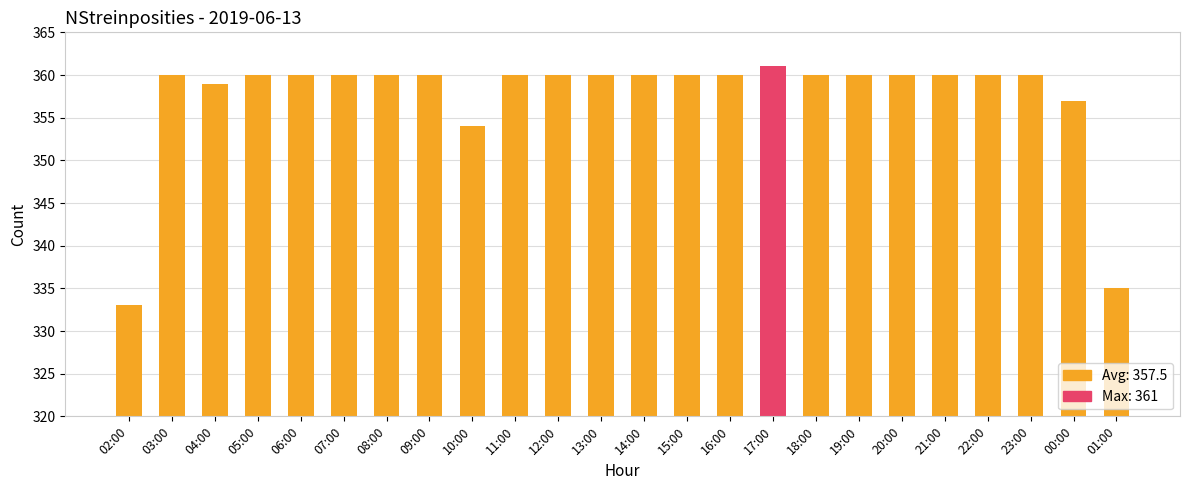

Count the number of categories in the chart.

24